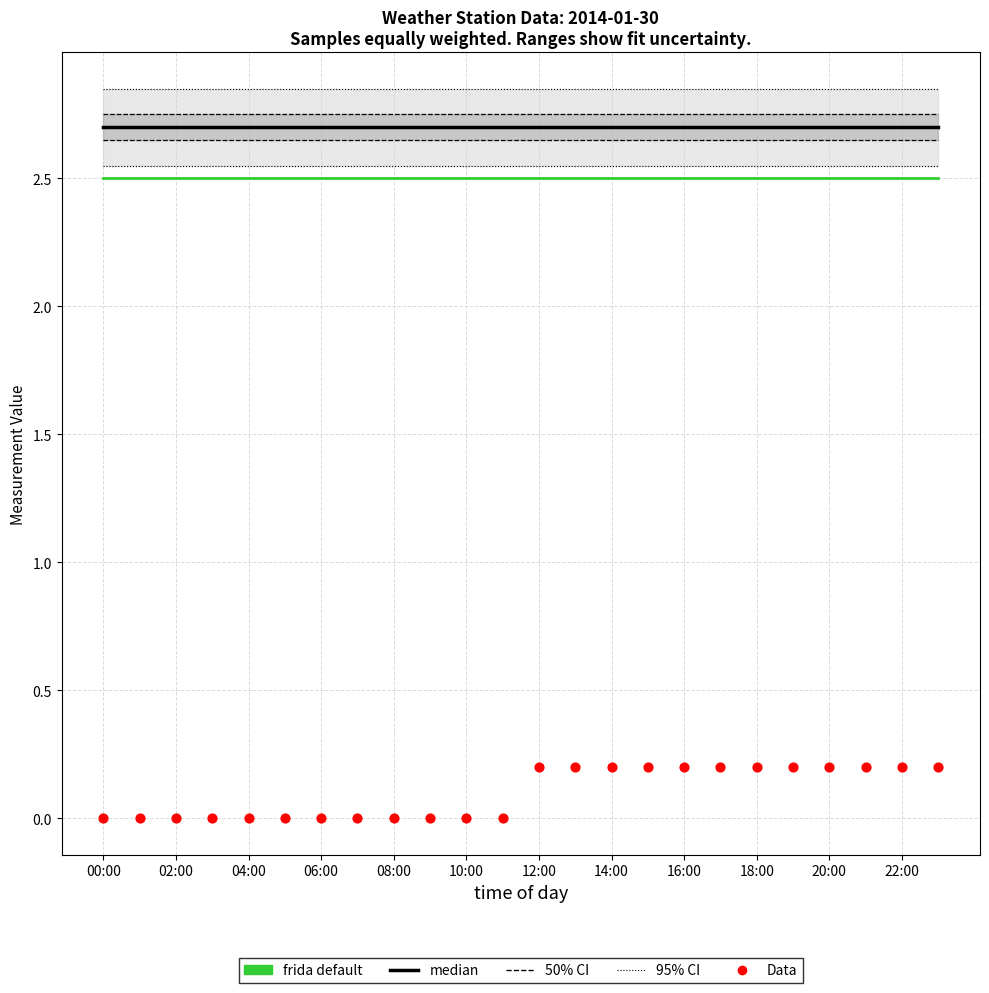

At how many categories does at least one series exceed 1?

24